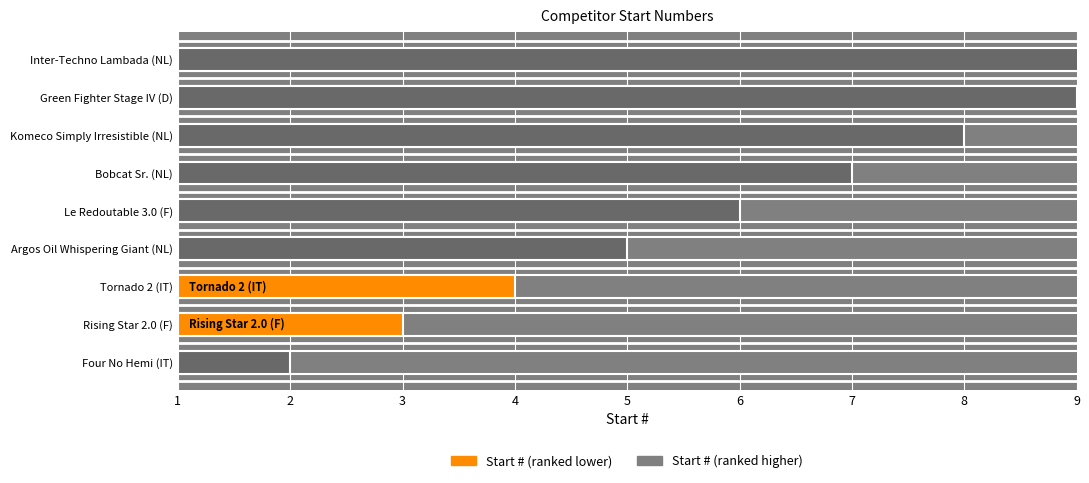

Is it true that the value at Inter-Techno Lambada (NL) is 9?

True